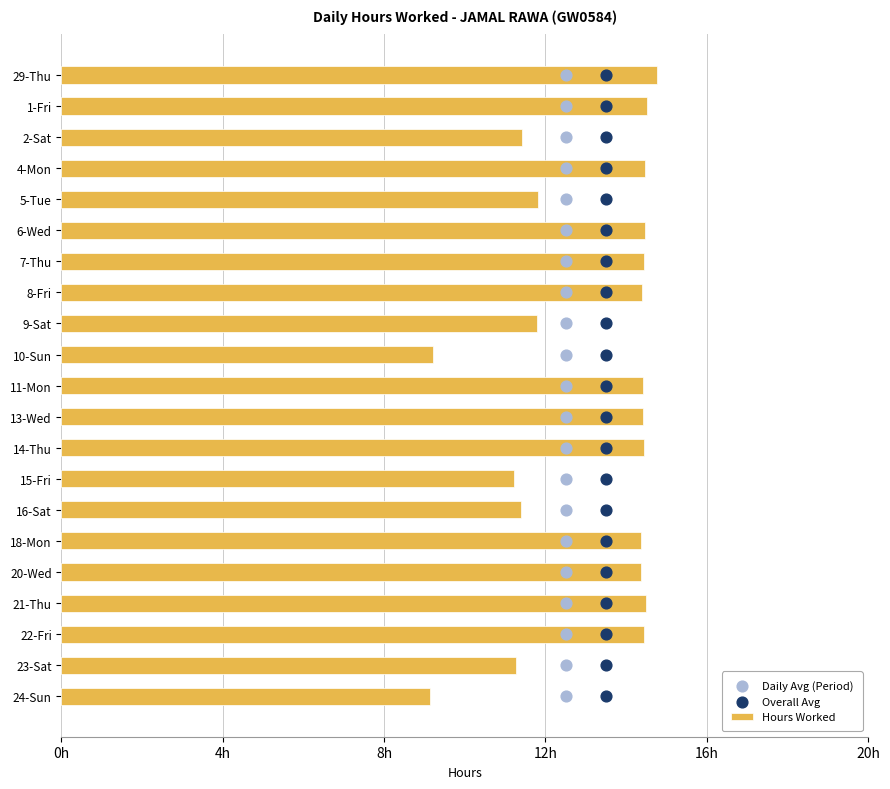

At how many categories does at least one series exceed 3?

21